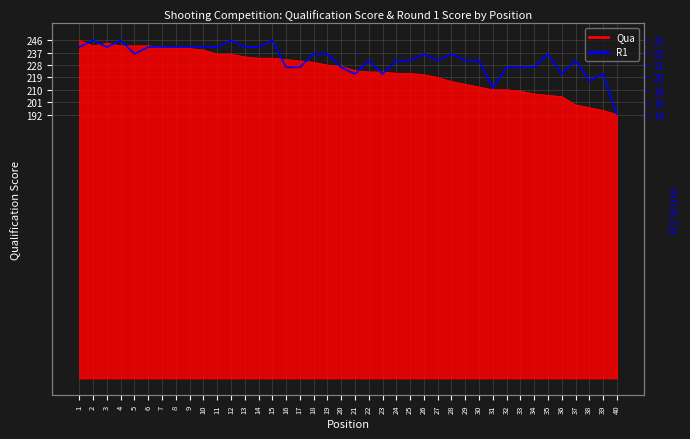

True or false: the data shows 430.8 at 3.

False